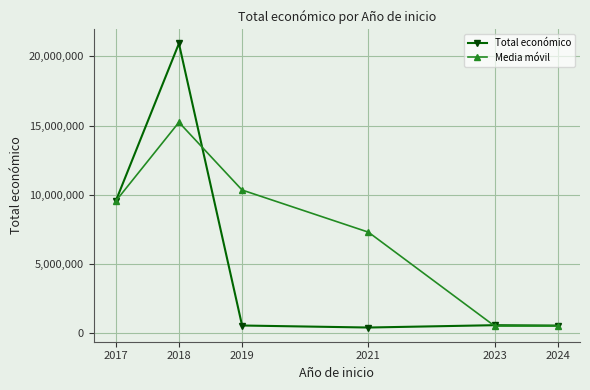

How many lines are shown in the chart?

2